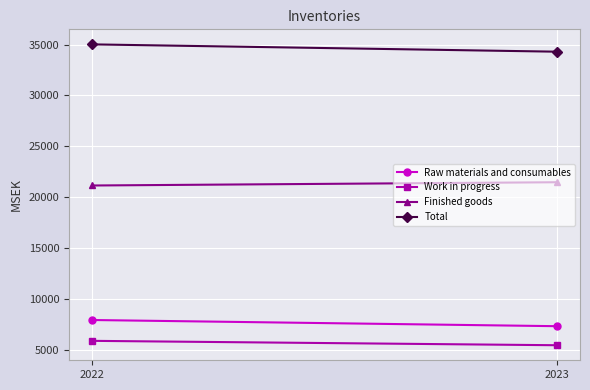

Which category has the lowest value across all series?

2023